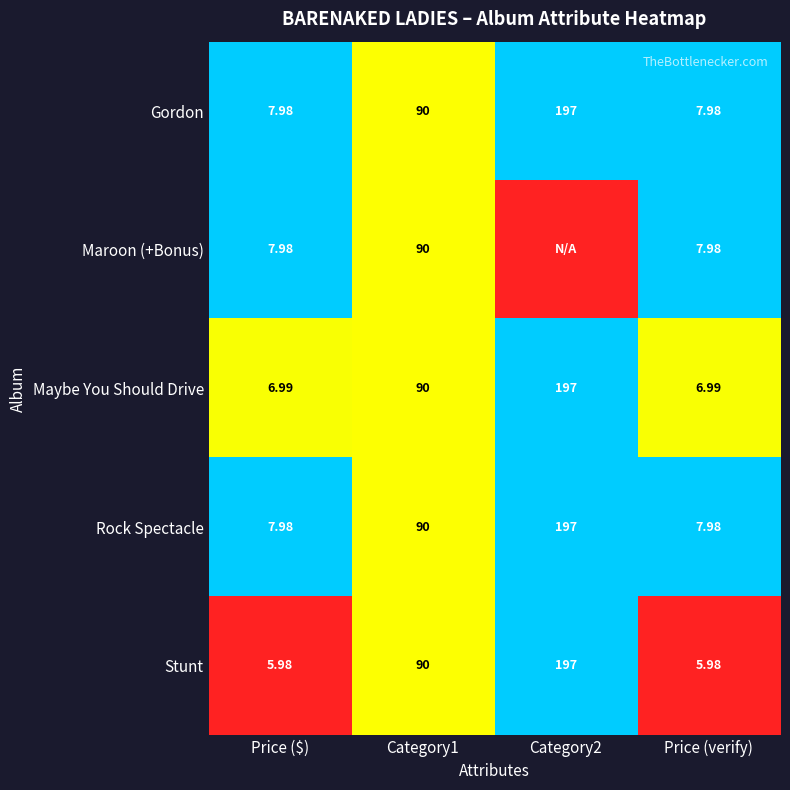

Is the value of Maybe You Should Drive at Price (verify) greater than the value of Rock Spectacle at Price (verify)?

No